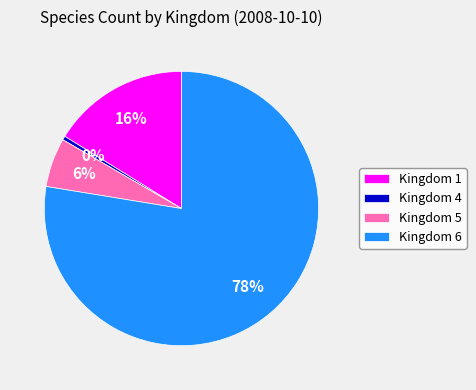

How many segments does this pie chart have?

4